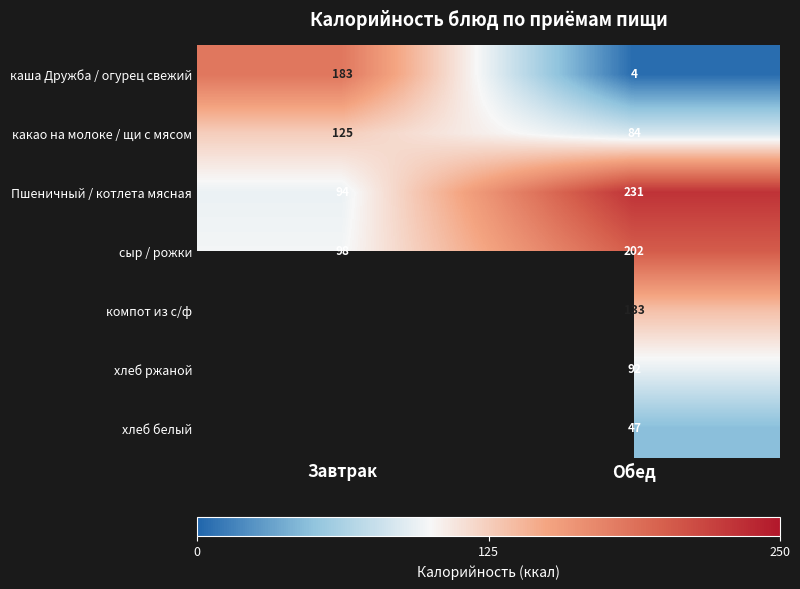

Is it true that какао на молоке / щи с мясом equals 84 at Обед?

True